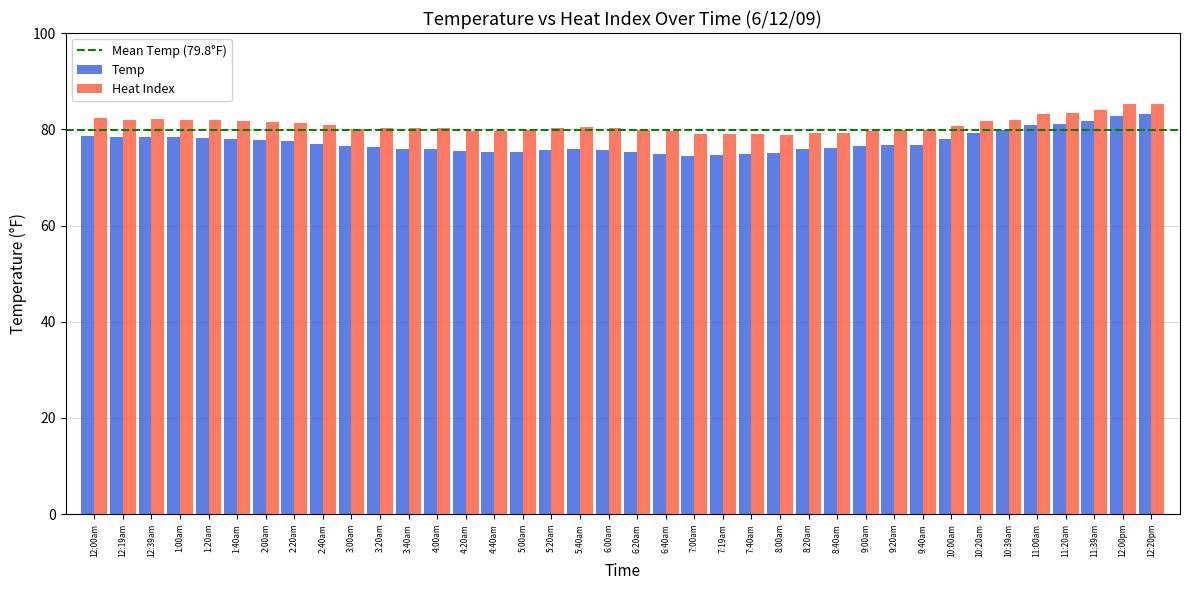

What is the total value across all series at 7:00am?

153.4